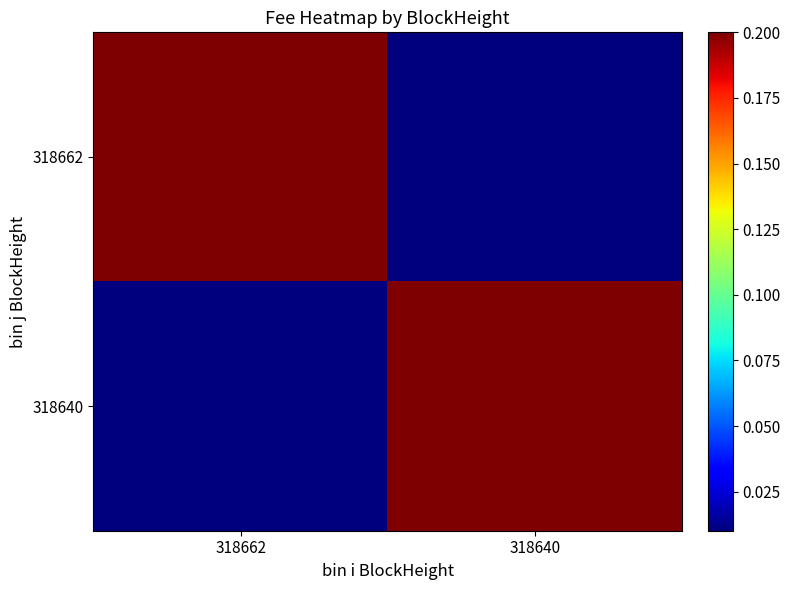

At which category is the sum across all series the highest?

318662